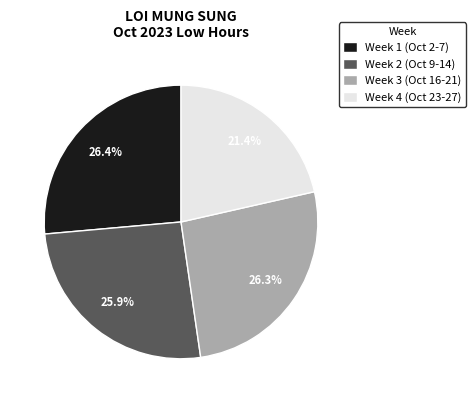

What is the ratio of the value at Week 4 (Oct 23-27) to the value at Week 3 (Oct 16-21)?

0.8